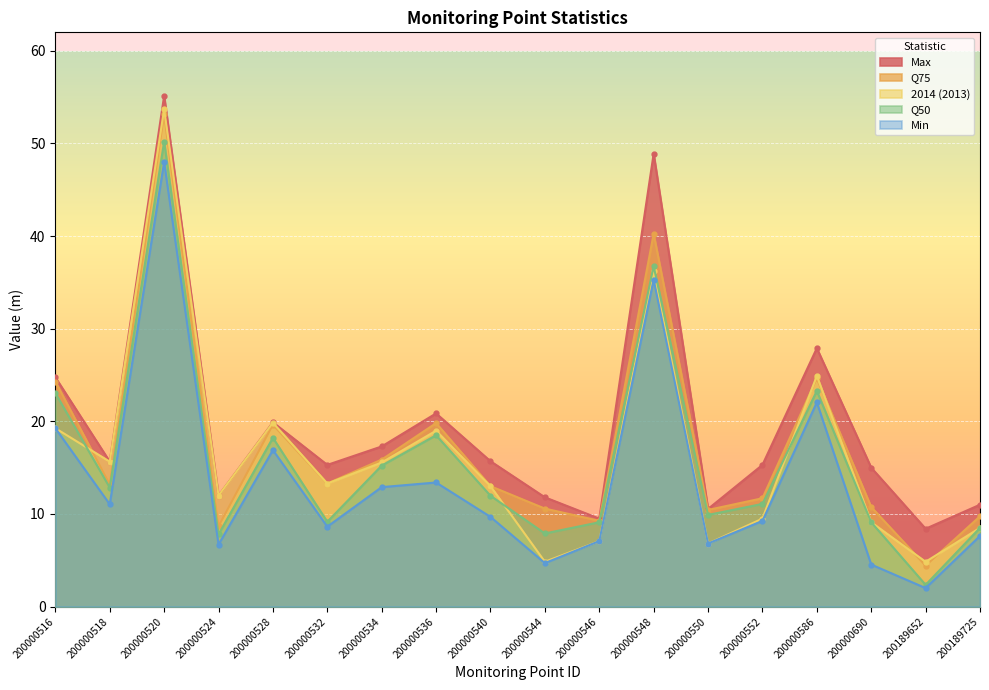

At which category is the sum across all series the highest?

200000520